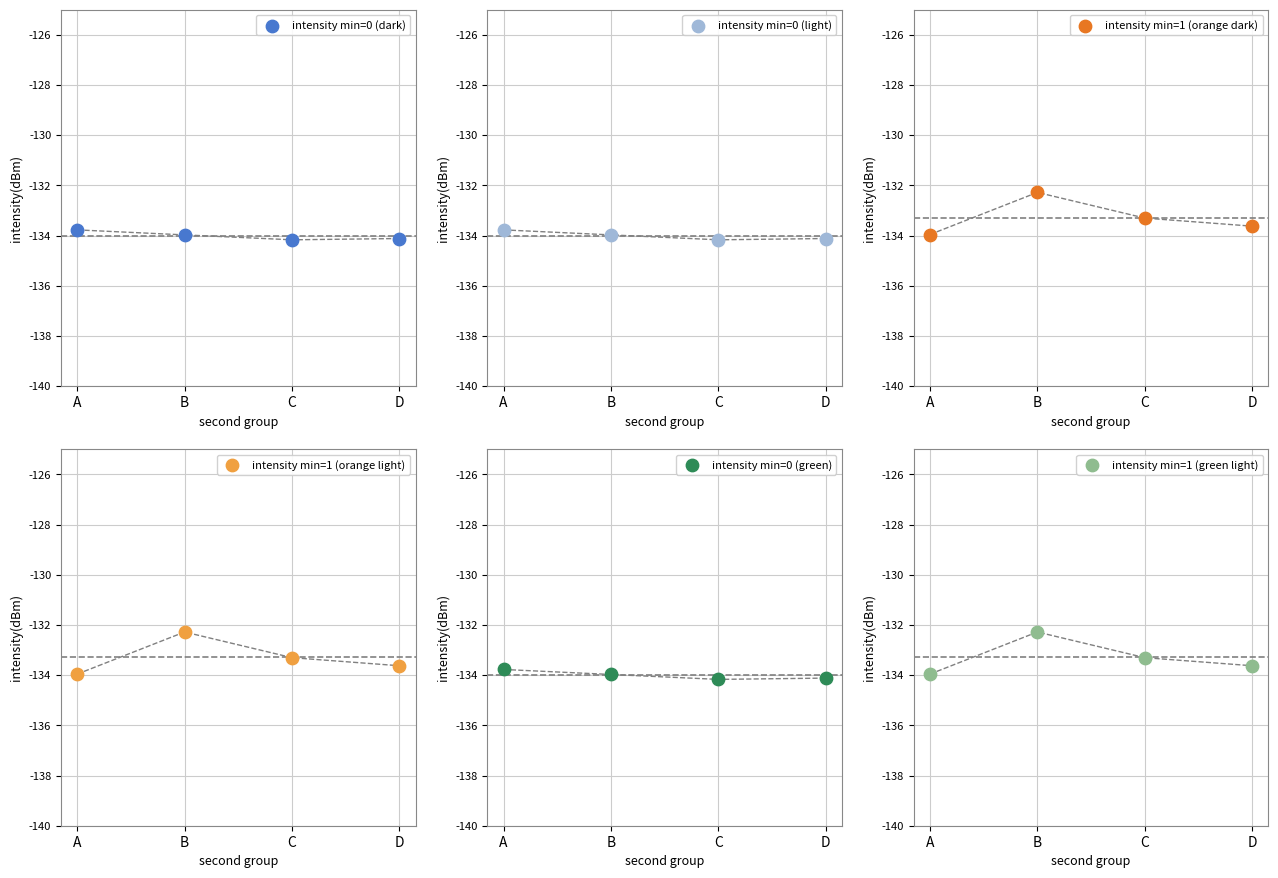

Which series has the widest spread of Y values?

intensity min=1 (orange dark)